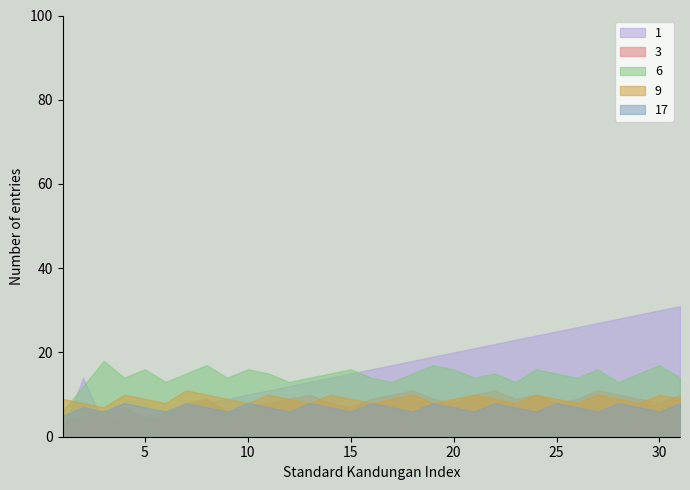

What are all the series names shown in the legend?

1, 3, 6, 9, 17